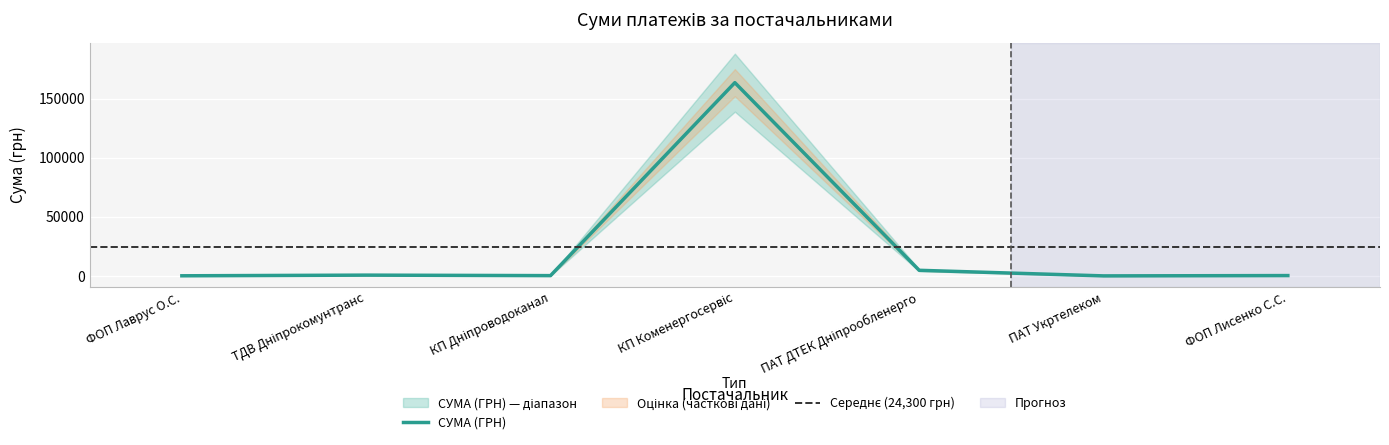

What is the label of the 7th point from the right?

ФОП Лаврус О.С.